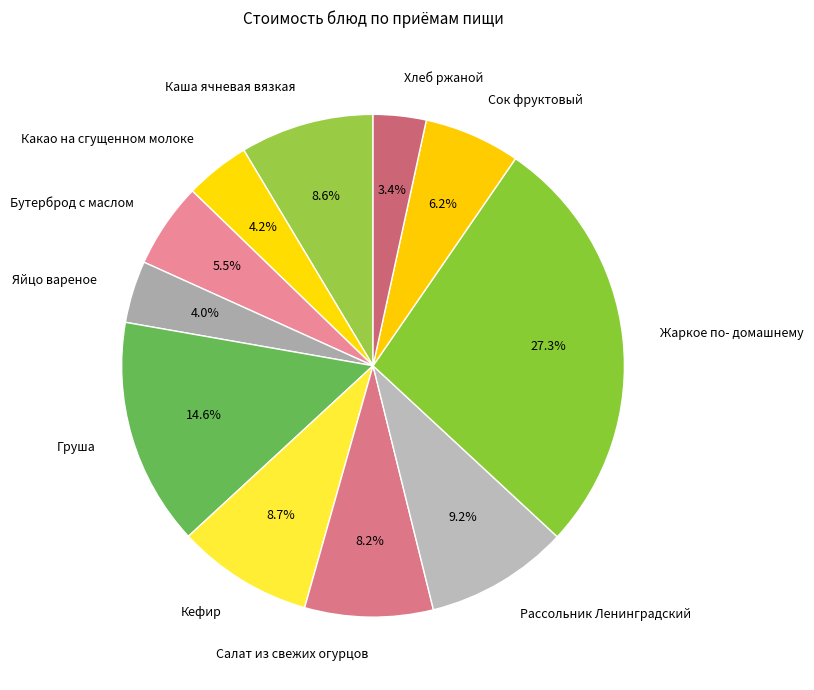

What percentage is the Салат из свежих огурцов slice, to the nearest percent?

8%